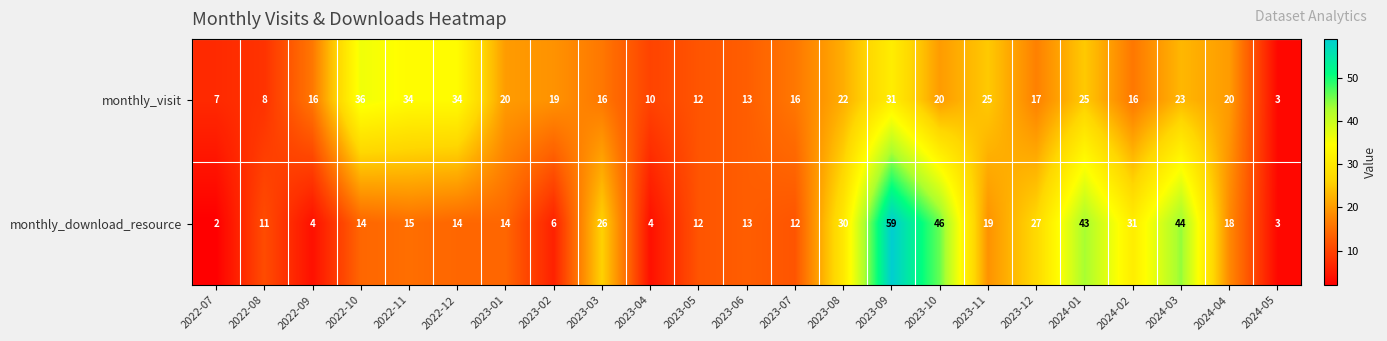

The monthly_download_resource series shows 19 at 2023-11. True or false?

True